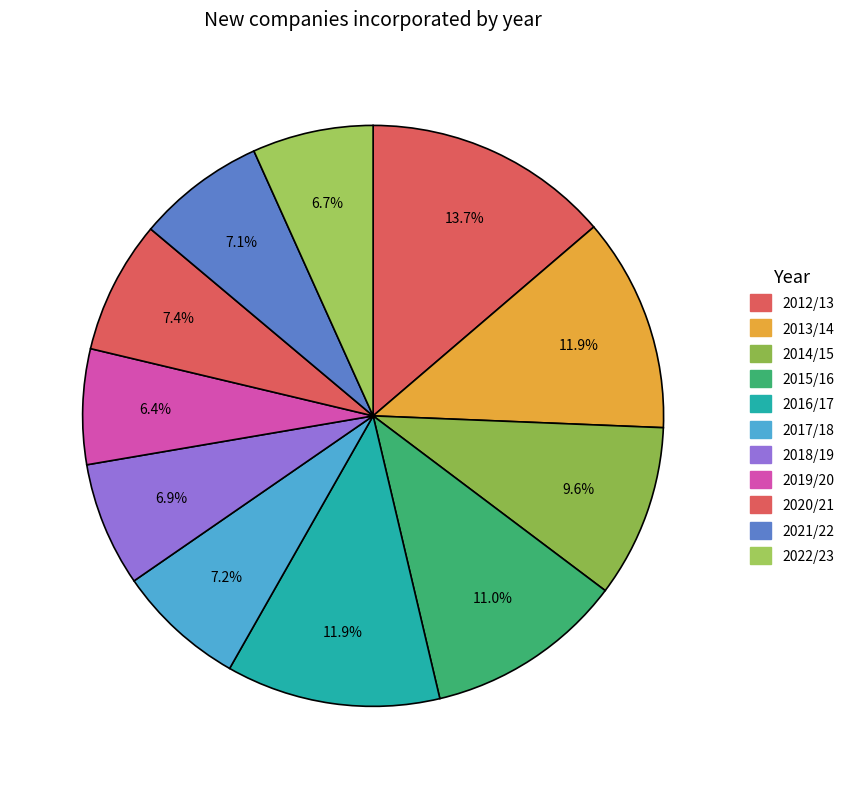

To the nearest percent, what is the difference between the 2019/20 and 2014/15 slice percentages?

3%